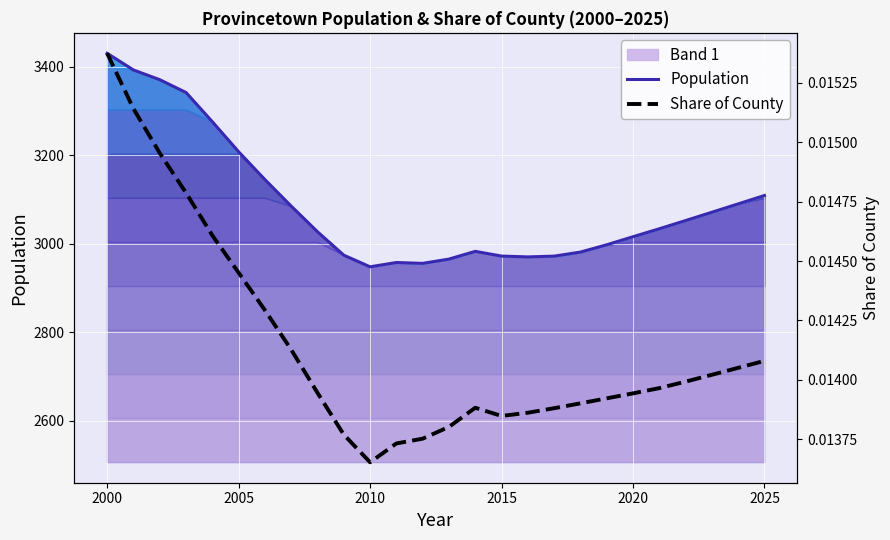

True or false: Population and Share of County intersect in this chart.

False